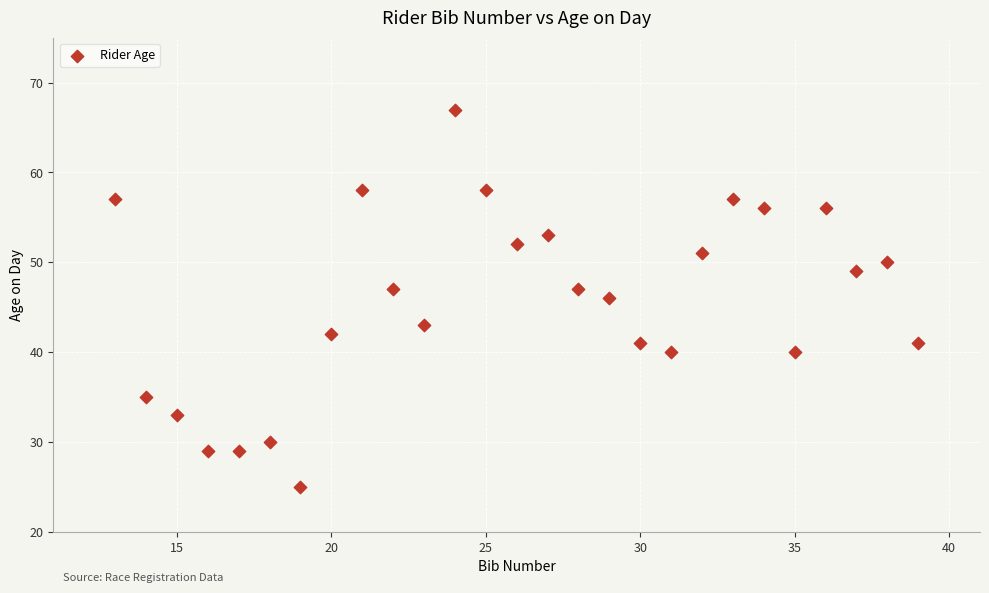

What is the range of Y values (max minus min)?

42